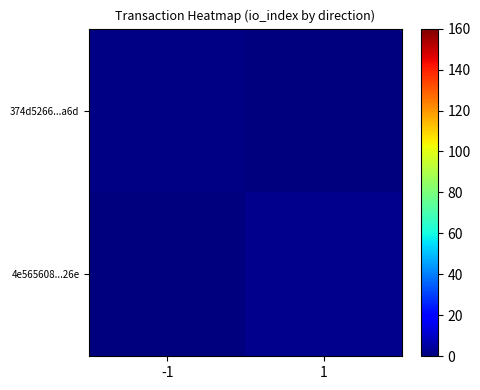

Which series has the largest range (max minus min)?

4e565608...26e